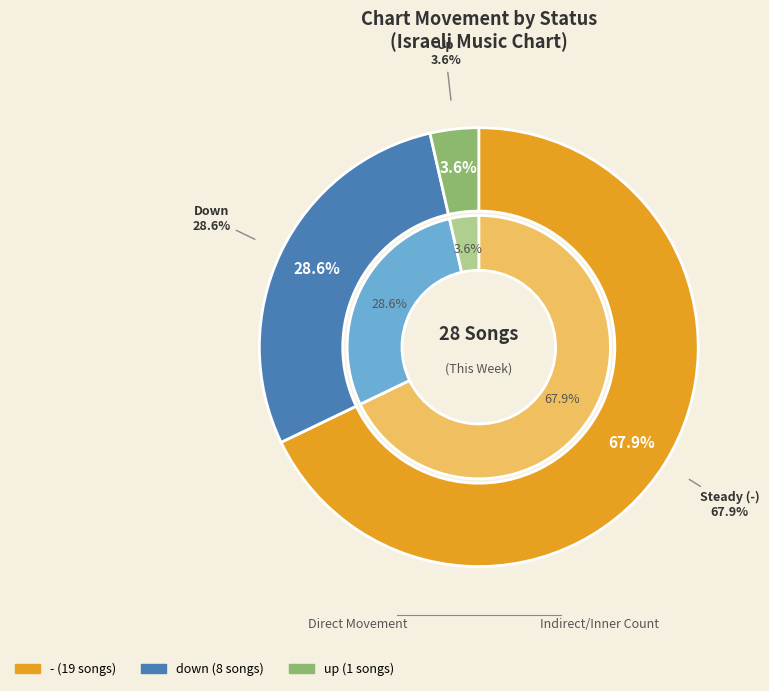

Is the sum of up and - greater than half?

Yes